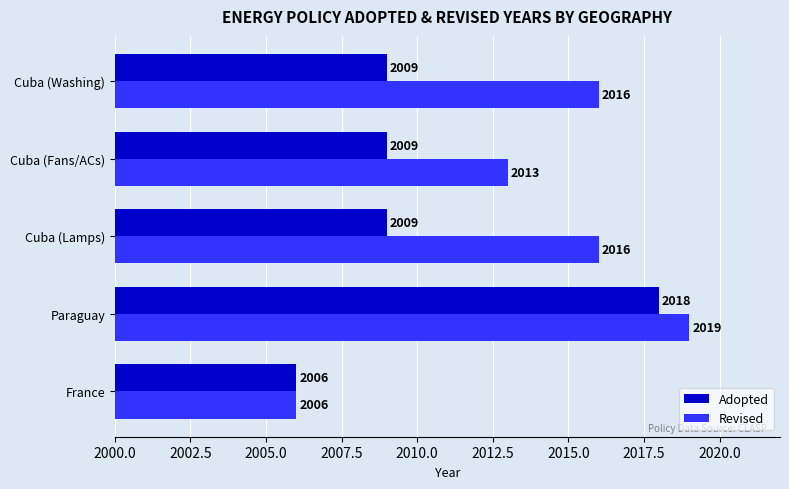

At which label does Revised reach its minimum?

France